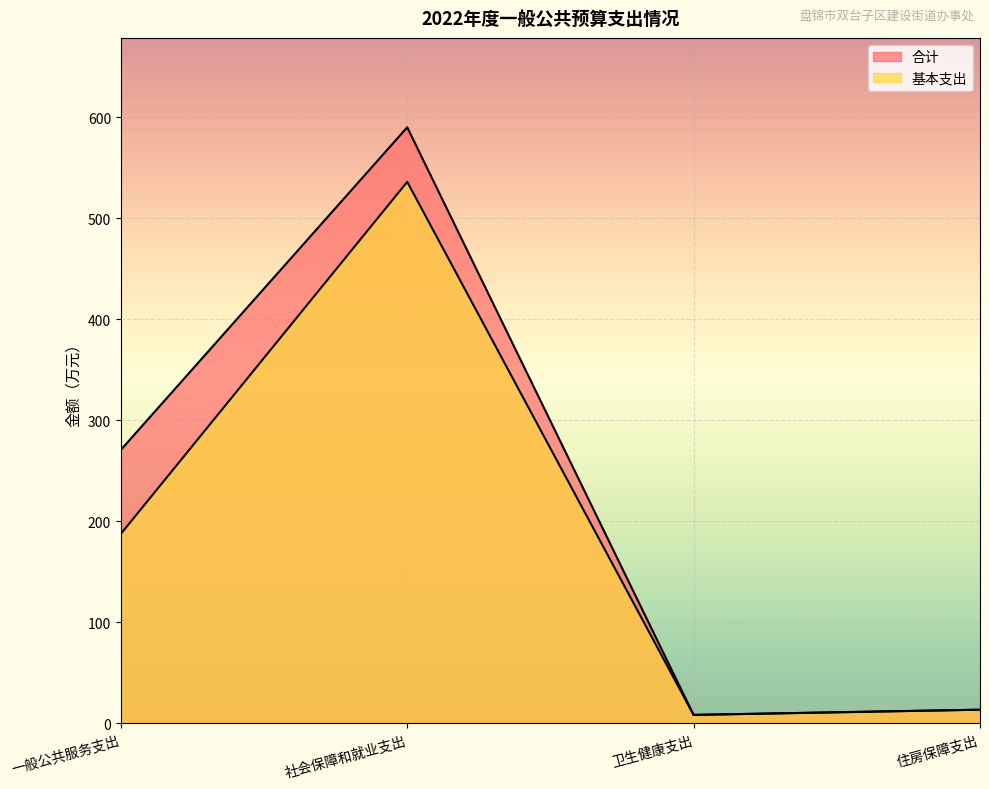

Read the 基本支出 value at 卫生健康支出.

8.4